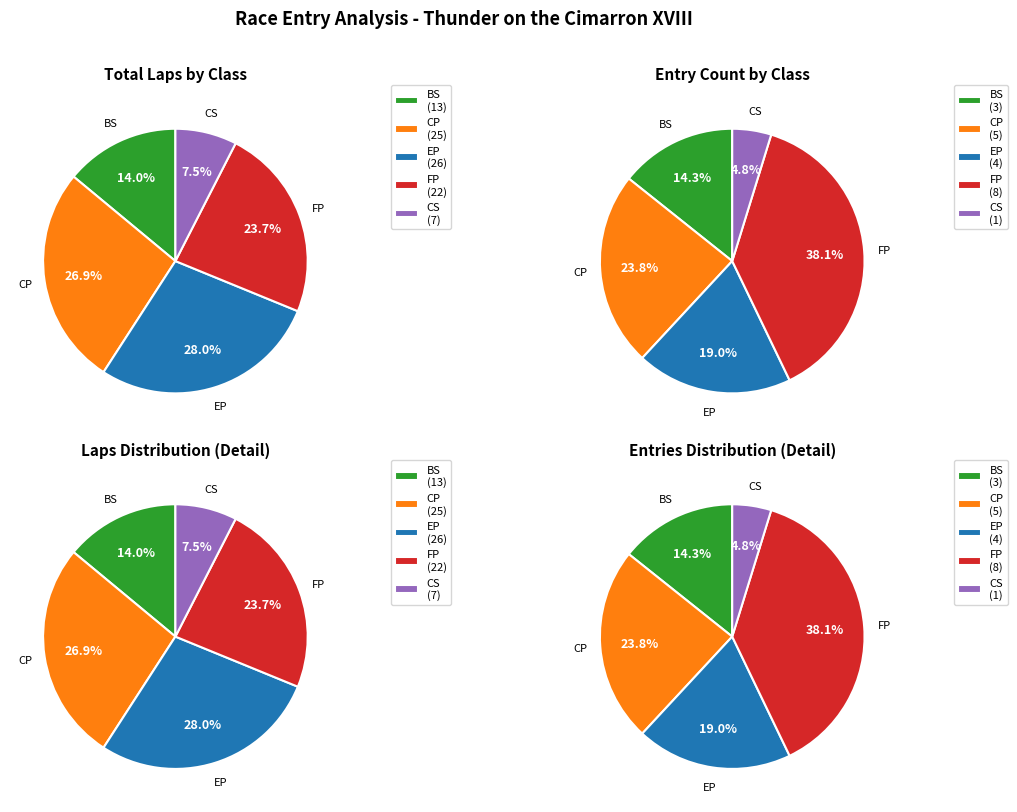

True or false: BS accounts for 2% of the total.

False